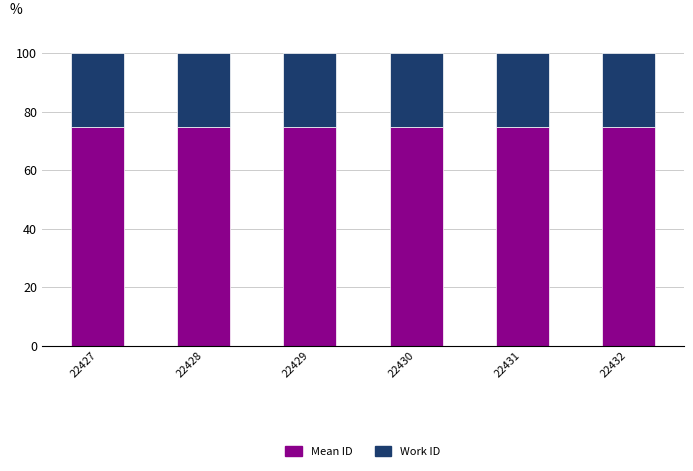

What is the highest value of the Mean ID series?

74.6